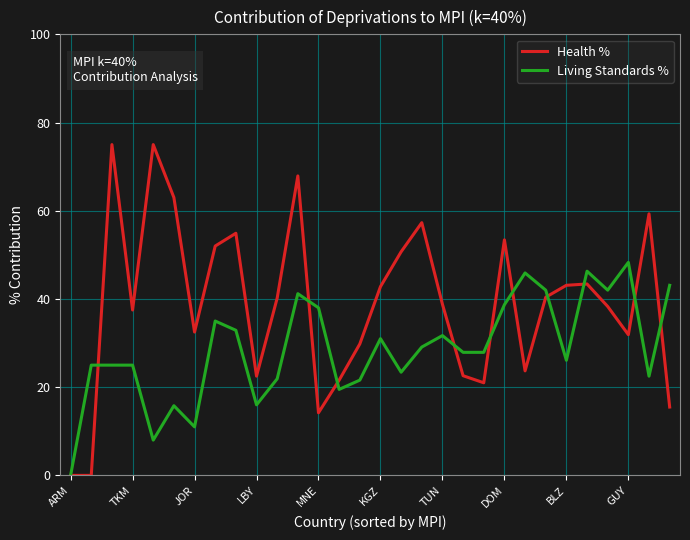

Which series has the widest spread of values?

Health %